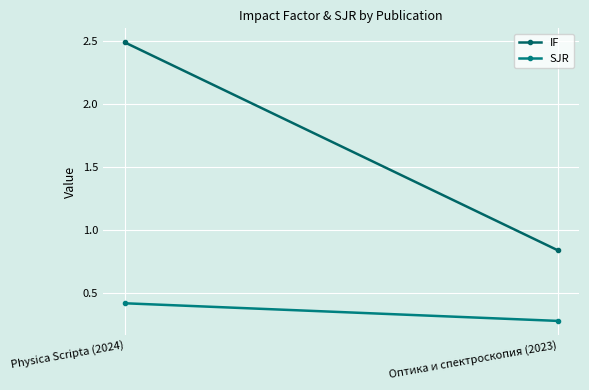

Between Physica Scripta (2024) and Оптика и спектроскопия (2023), which series saw the biggest shift?

IF